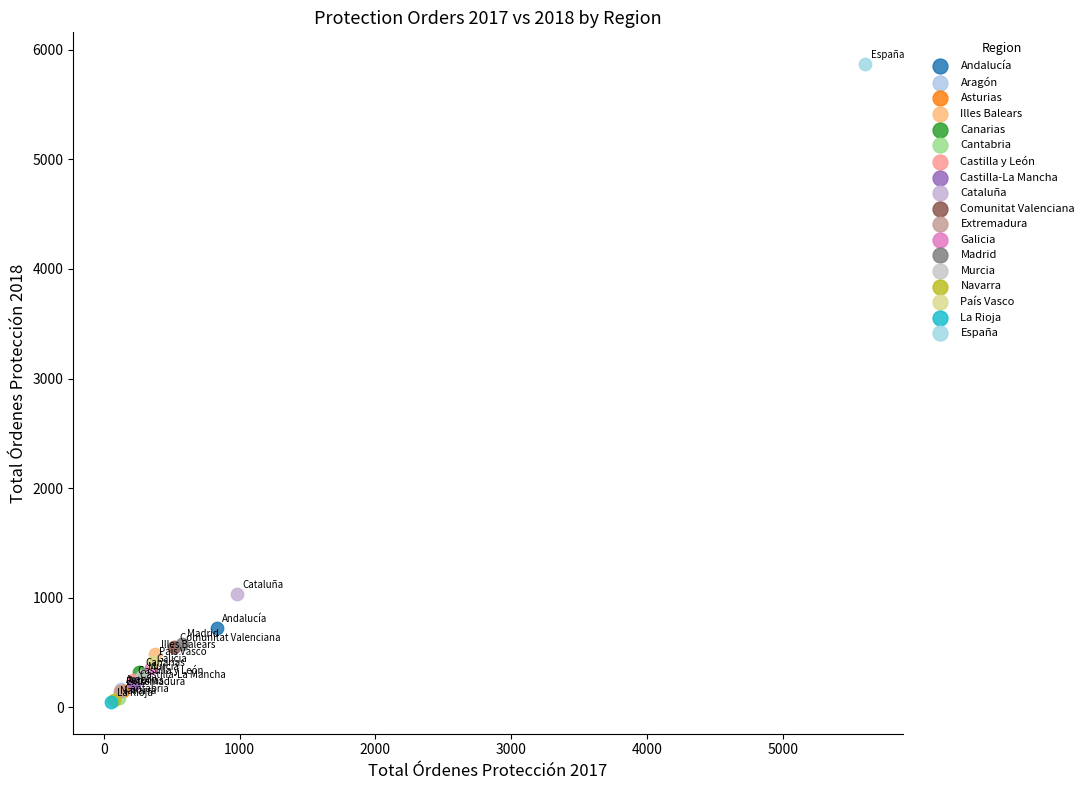

What are all the series names shown in the legend?

Andalucía, Aragón, Asturias, Illes Balears, Canarias, Cantabria, Castilla y León, Castilla-La Mancha, Cataluña, Comunitat Valenciana, Extremadura, Galicia, Madrid, Murcia, Navarra, País Vasco, La Rioja, España